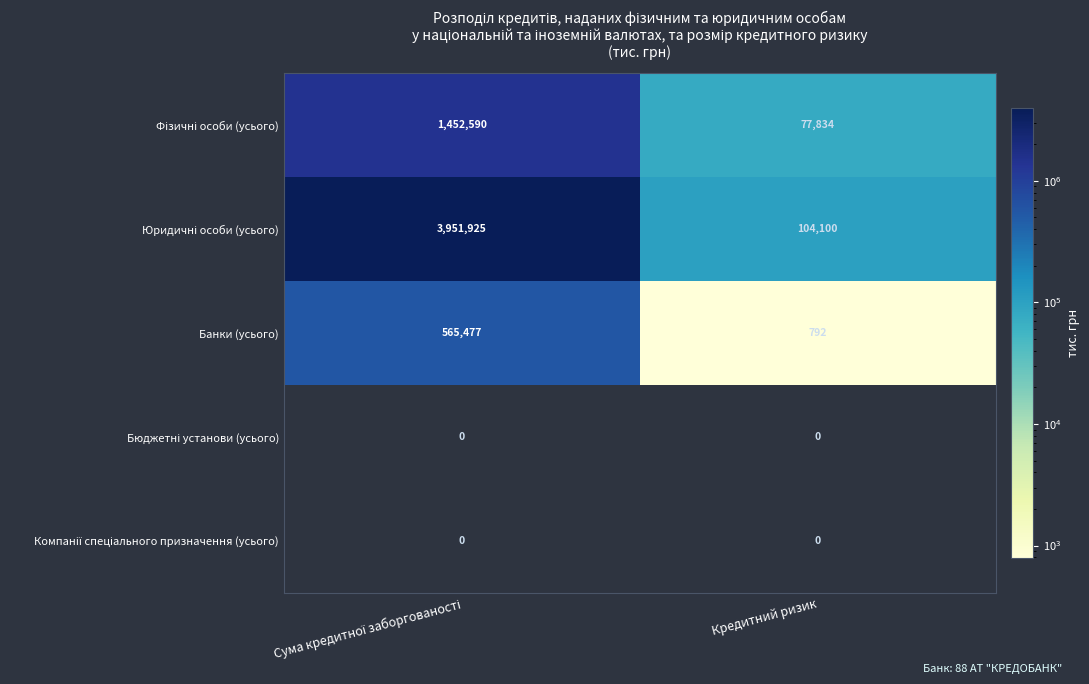

Which category has the lowest value in the Банки (усього) series?

Кредитний ризик